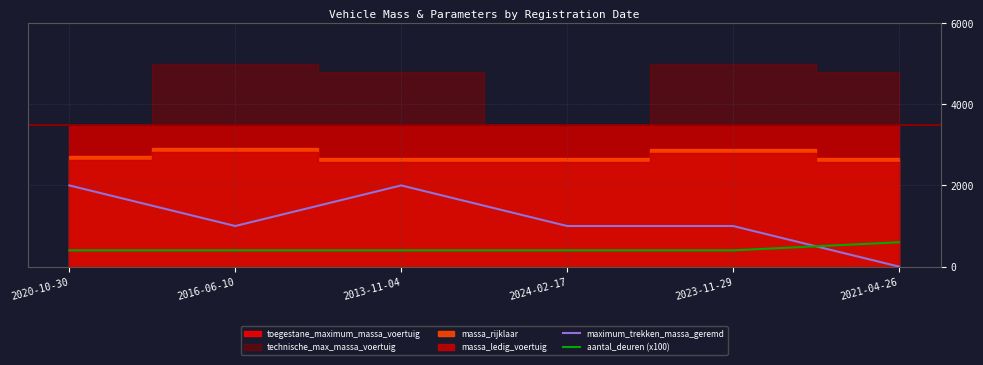

The value of maximum_trekken_massa_geremd at 2013-11-04 is 1370. True or false?

False